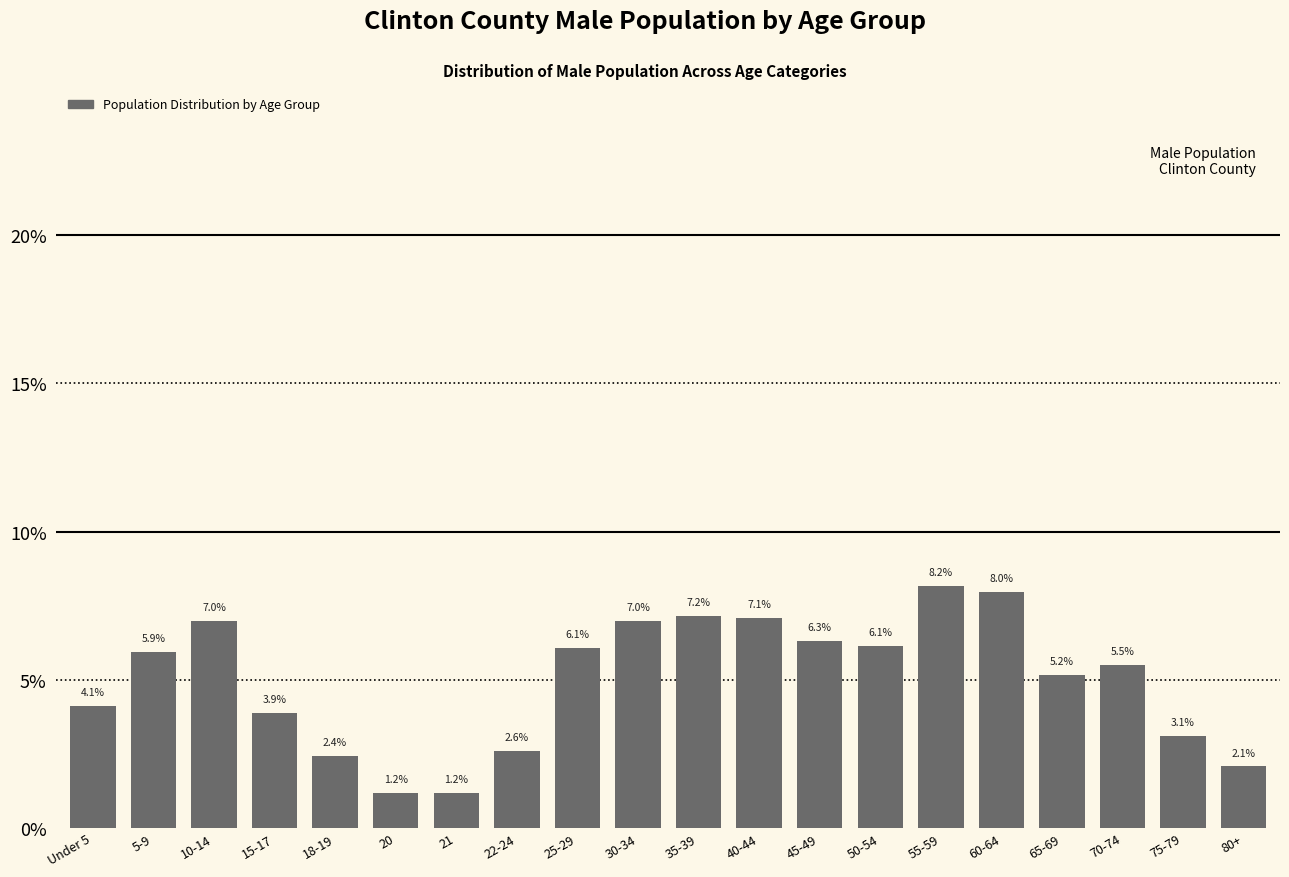

Reading left to right, extract all data points from this chart.

Under 5=4.1	5-9=5.9	10-14=7.0	15-17=3.9	18-19=2.4	20=1.2	21=1.2	22-24=2.6	25-29=6.1	30-34=7.0	35-39=7.2	40-44=7.1	45-49=6.3	50-54=6.1	55-59=8.2	60-64=8.0	65-69=5.2	70-74=5.5	75-79=3.1	80+=2.1